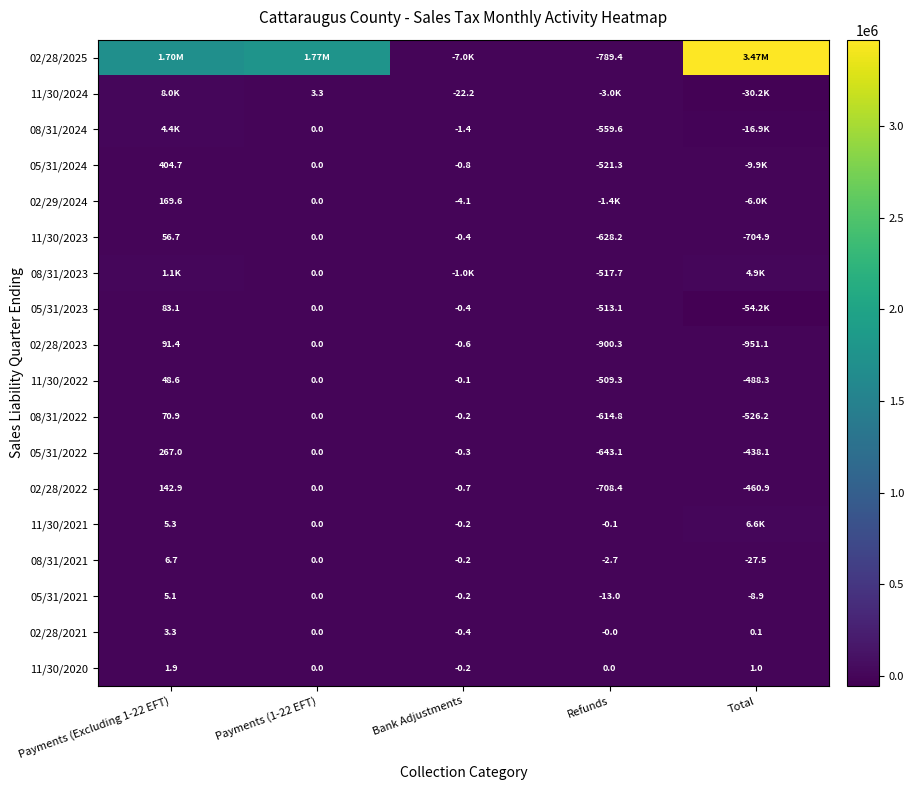

How many data points in 05/31/2021 are less than 0?

3